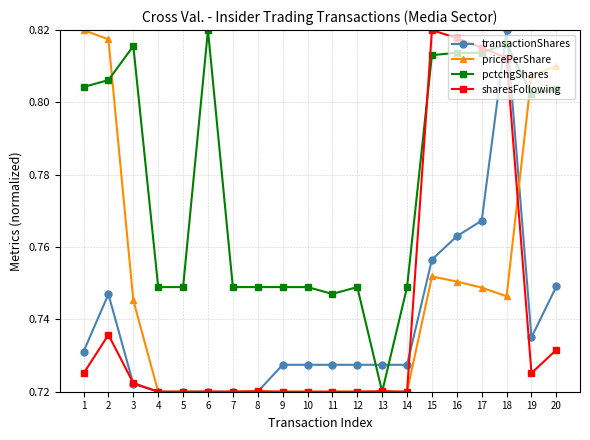

Is the value of pctchgShares at 3 greater than the value of sharesFollowing at 4?

Yes